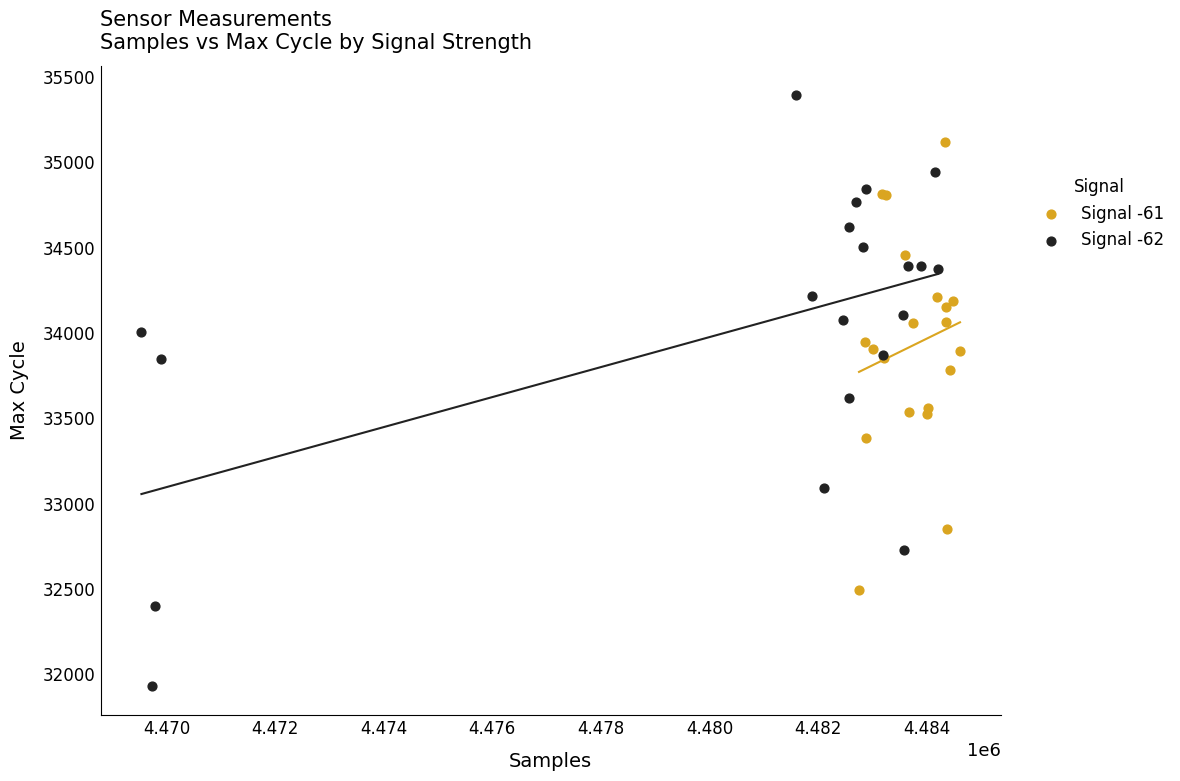

Which series contains the lowest Y value?

Signal -62